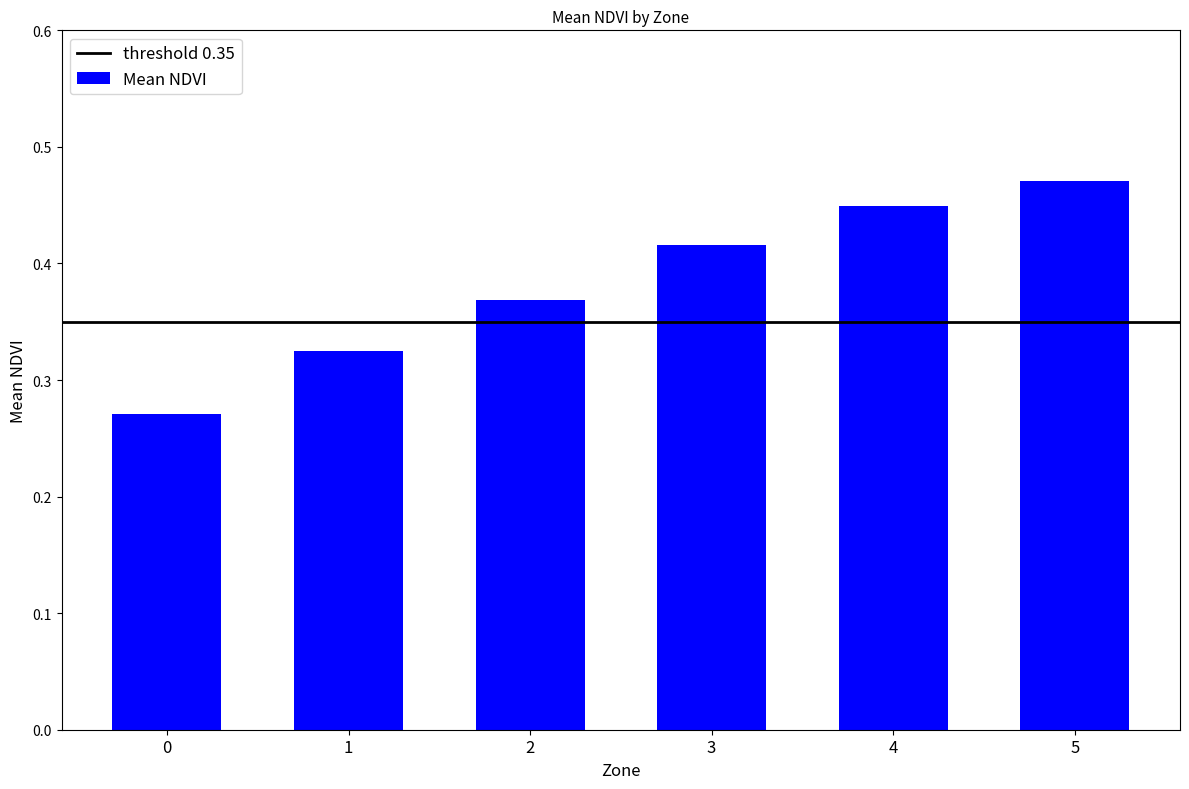

Rank the categories by value from highest to lowest.

5, 4, 3, 2, 1, 0